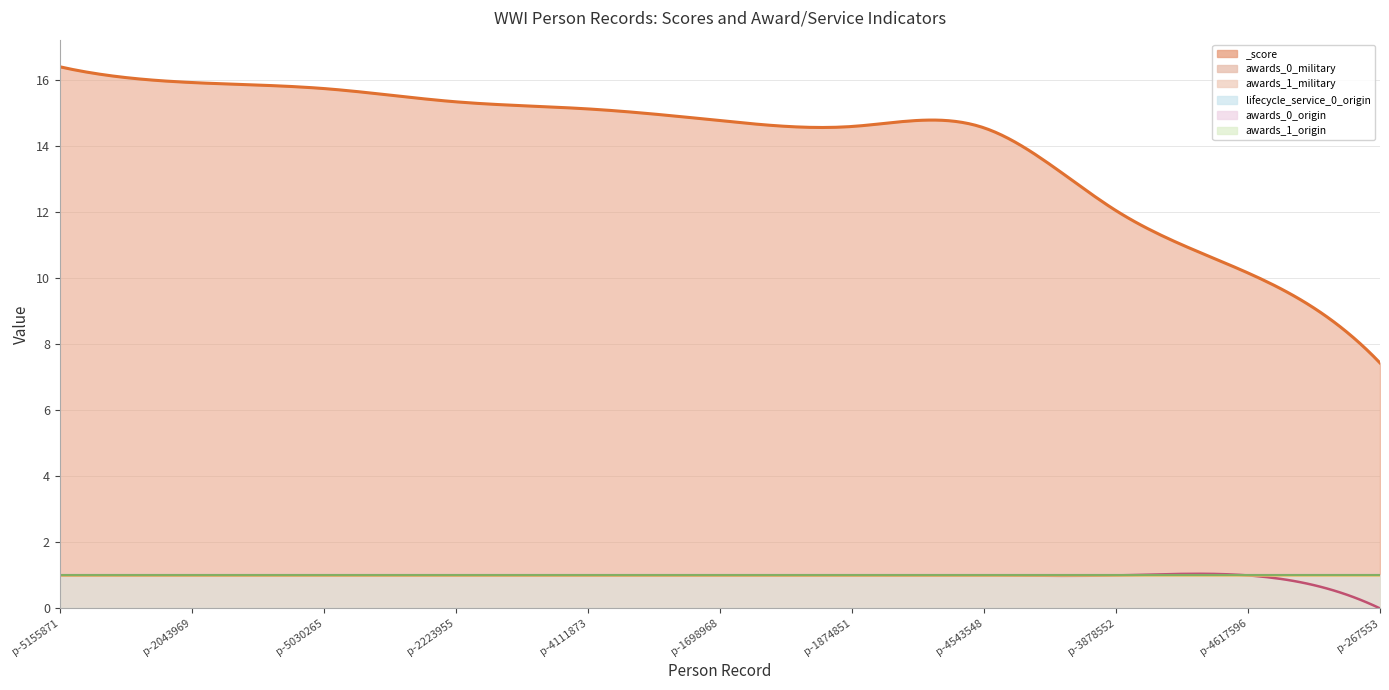

Read the awards_0_origin value at lfww-person-5155871.

1.0